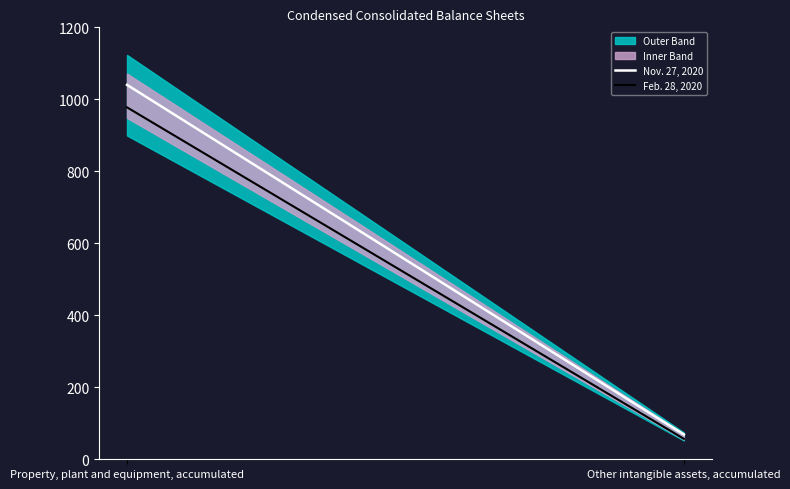

How many lines are shown in the chart?

2